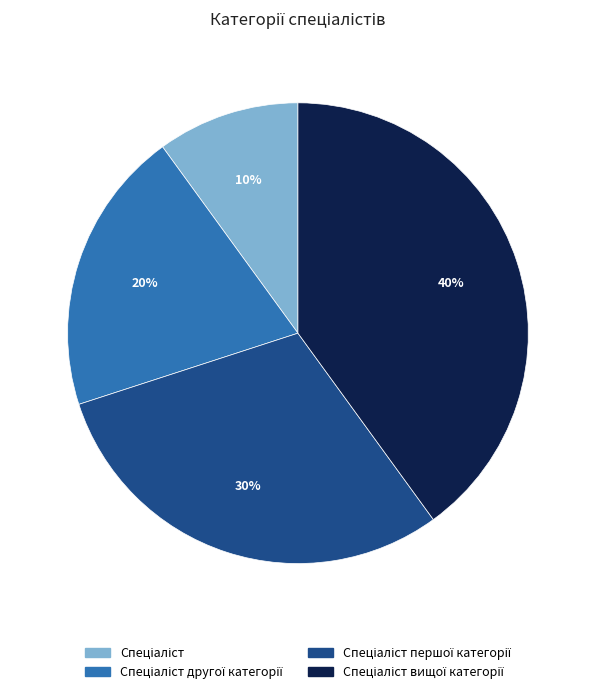

How many segments does this pie chart have?

4